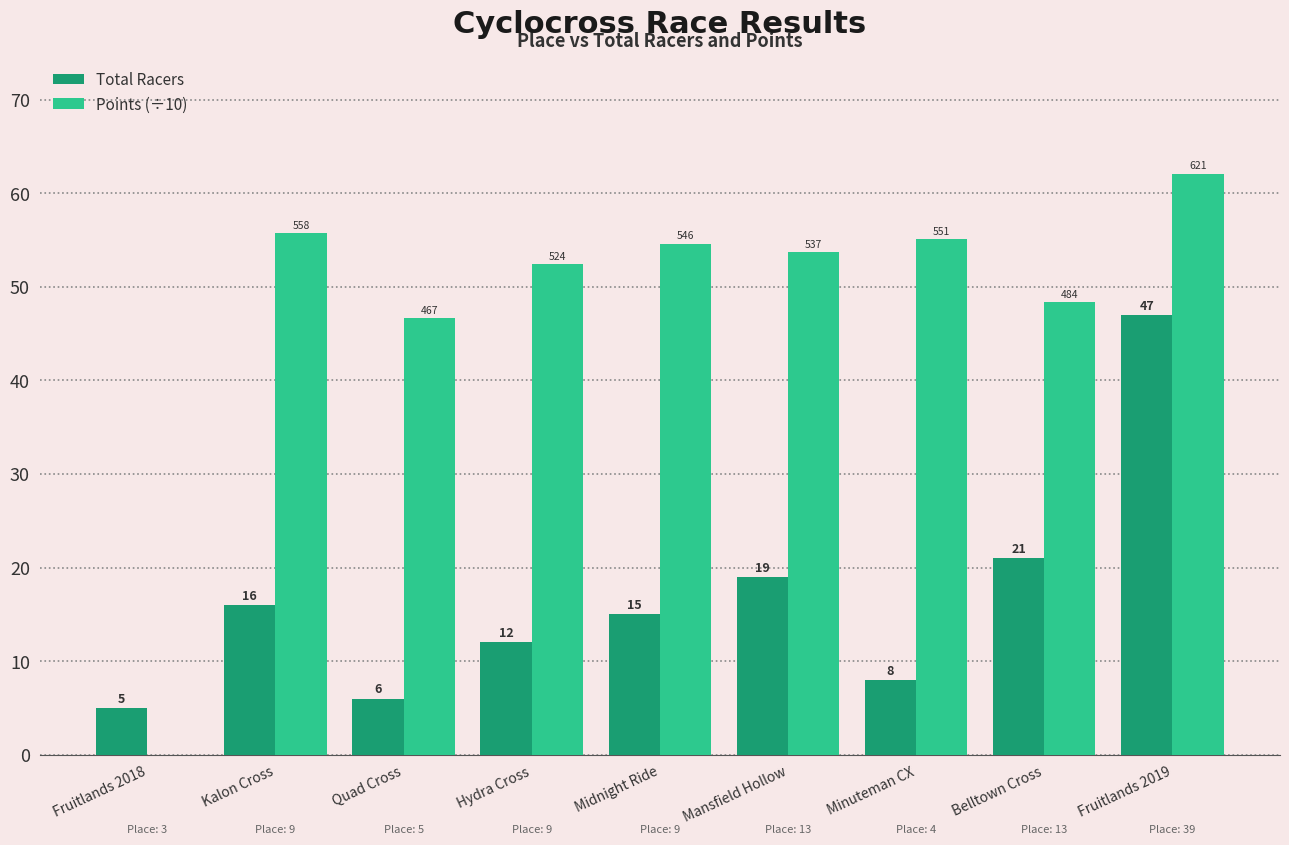

Which series changed the most between Midnight Ride and Minuteman CX?

Total Racers